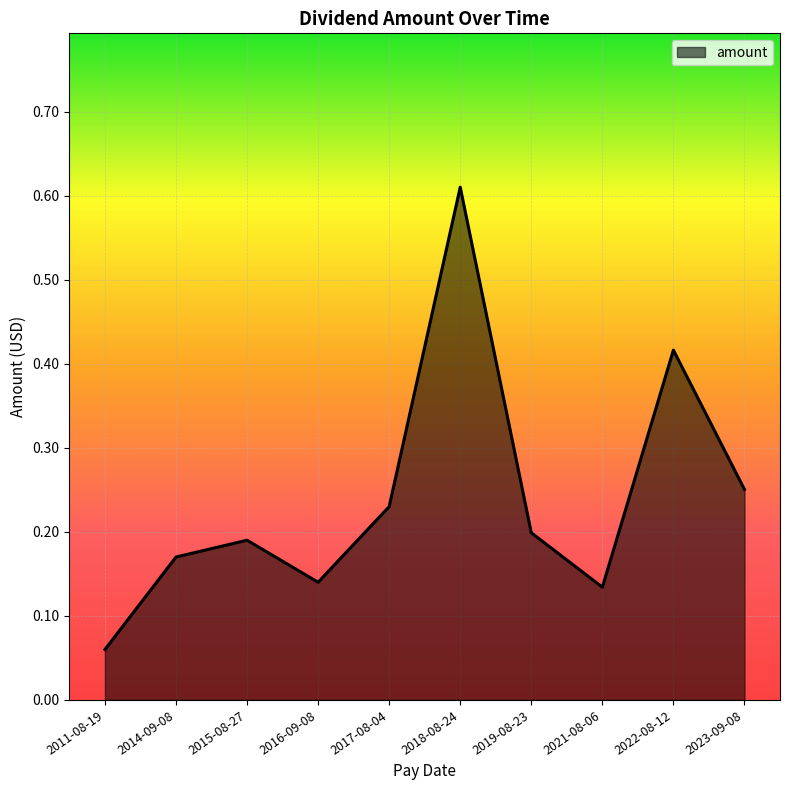

What position from the left is 2019-08-23?

7